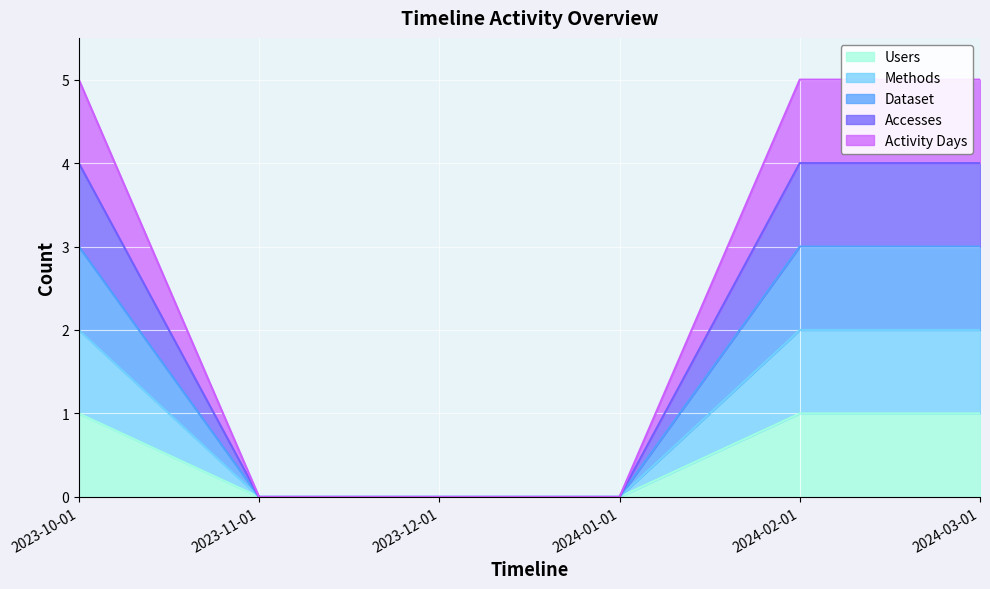

How many Accesses values are between 0 and 4?

6